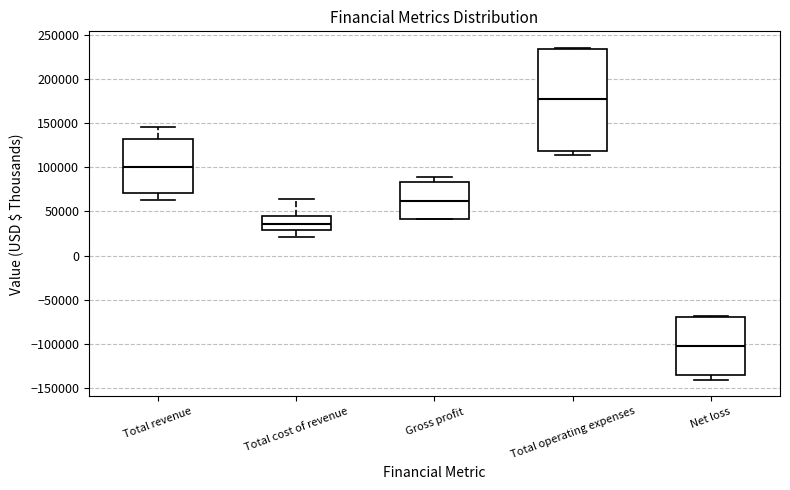

Reading left to right, transcribe this box plot: for each box, give where its median line is, the range the box spans, and where its two whiskers end, as read against the y-axis. The values are not printed on the chart, so give them approximately, as read against the axis.

Total revenue: median 100000, box 70000 to 130000, whiskers 60000 to 145000
Total cost of revenue: median 35000, box 30000 to 45000, whiskers 20000 to 65000
Gross profit: median 60000, box 40000 to 85000, whiskers 40000 to 90000
Total operating expenses: median 175000, box 120000 to 235000, whiskers 115000 to 235000
Net loss: median -100000, box -135000 to -70000, whiskers -140000 to -70000